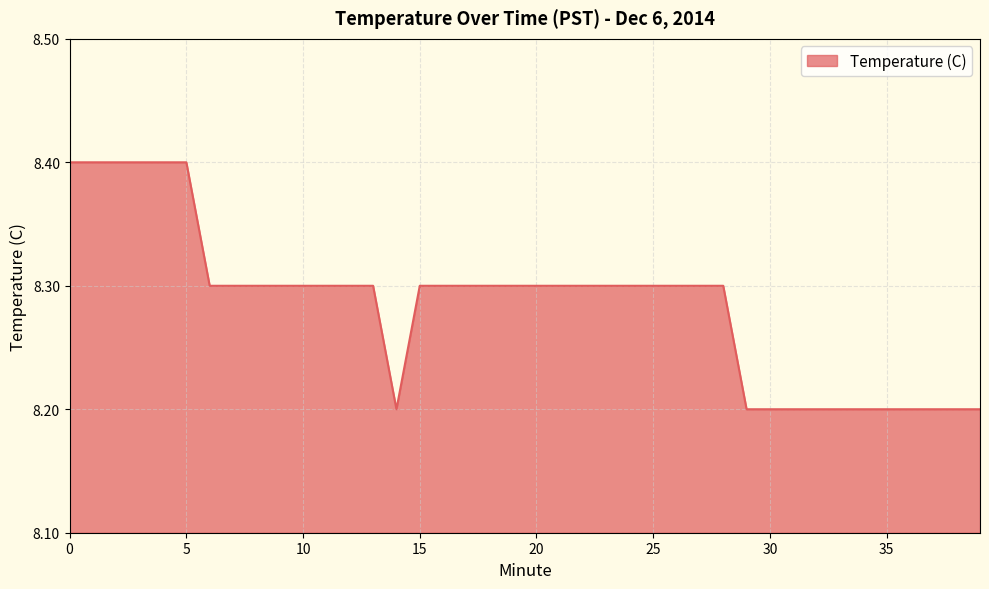

What is the smallest value displayed?

8.2